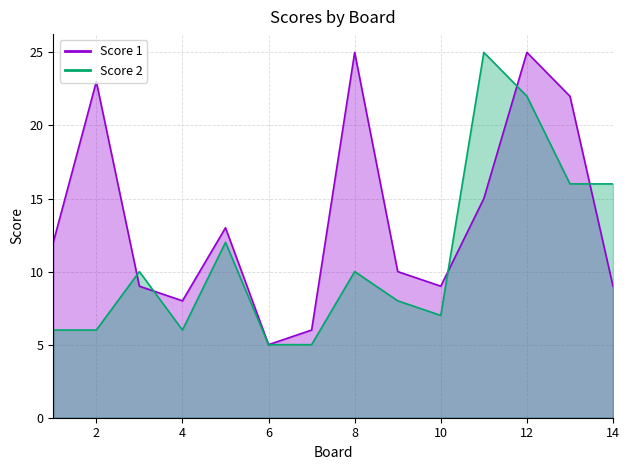

Which has a higher value, 3 or 2?

2